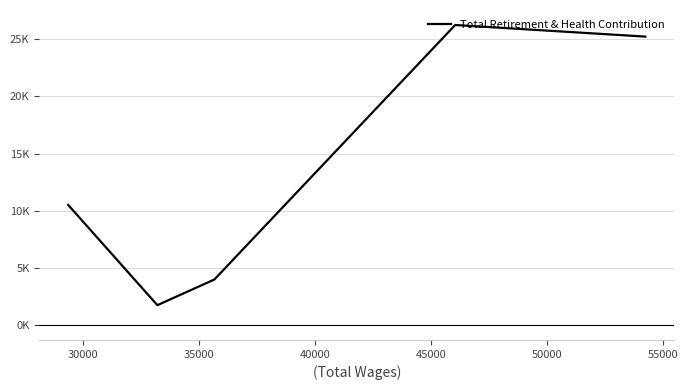

What is the smallest value displayed?

1732